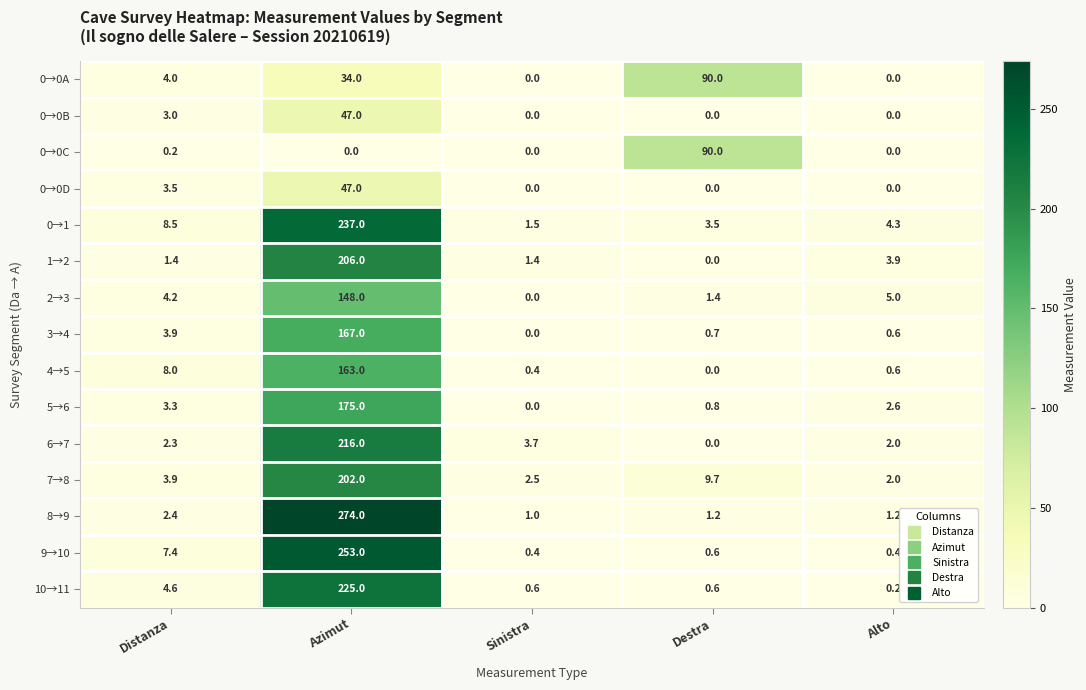

What is the total value across all series at Destra?

198.5